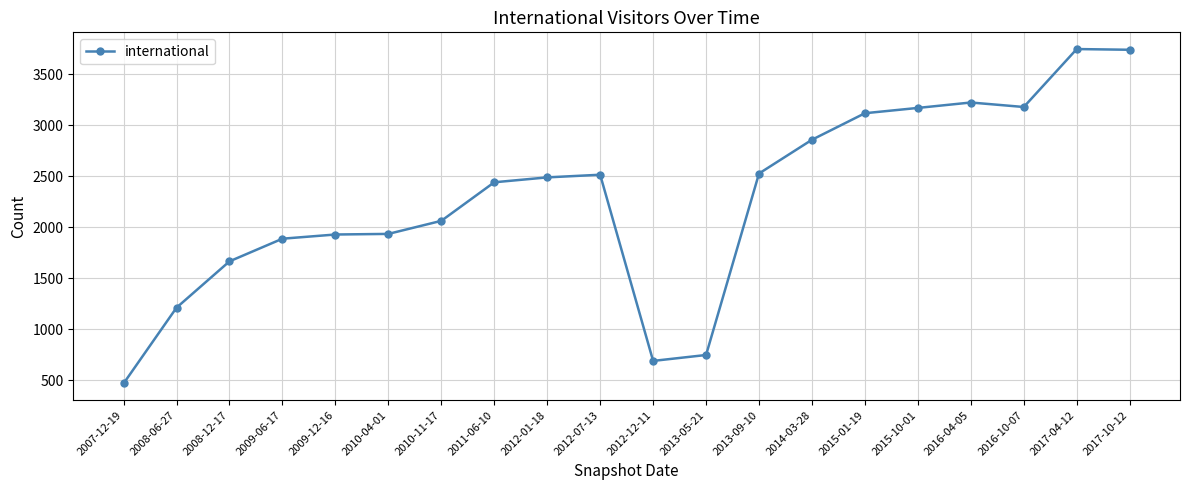

Which has a higher value, 2011-06-10 or 2012-01-18?

2012-01-18